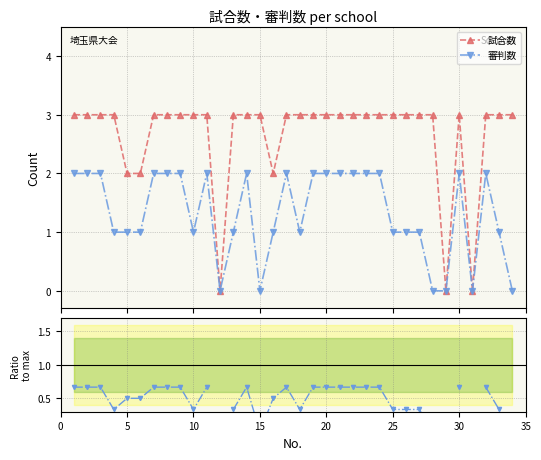

What is the value of the 試合数 point at the 30th from the left?

3